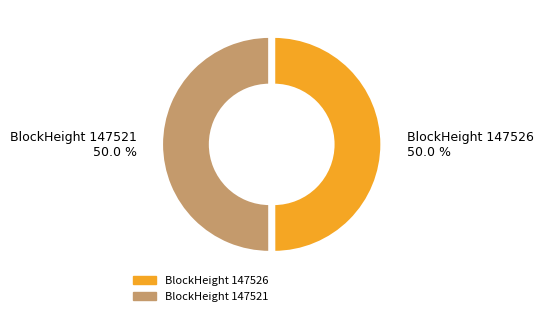

How many segments does this pie chart have?

2